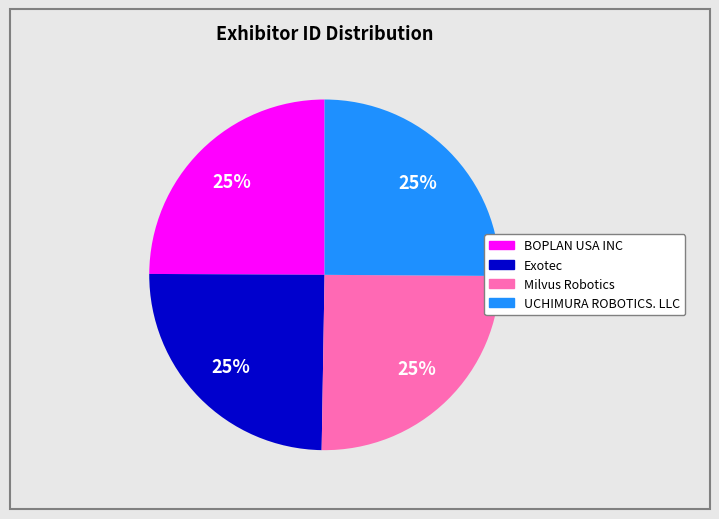

To the nearest percent, what percentage of the pie is Exotec?

25%